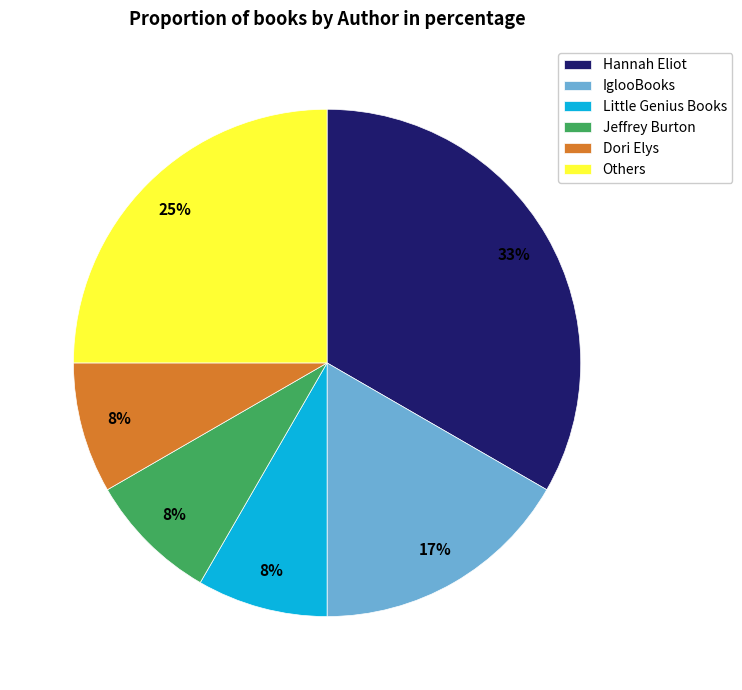

What is the largest slice in the pie chart?

Hannah Eliot